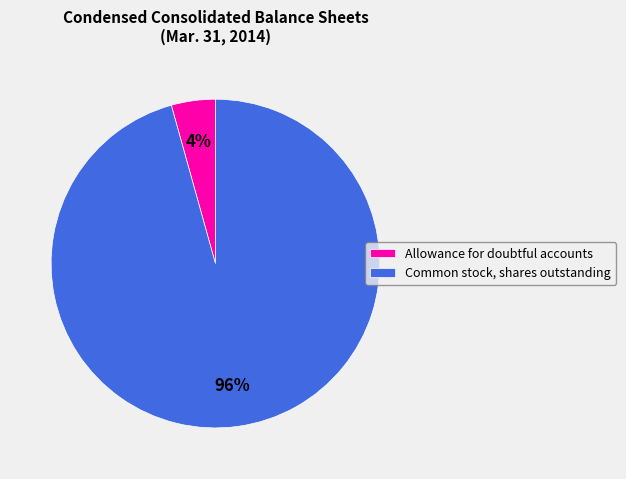

Which category has the biggest portion of the pie?

Common stock, shares outstanding